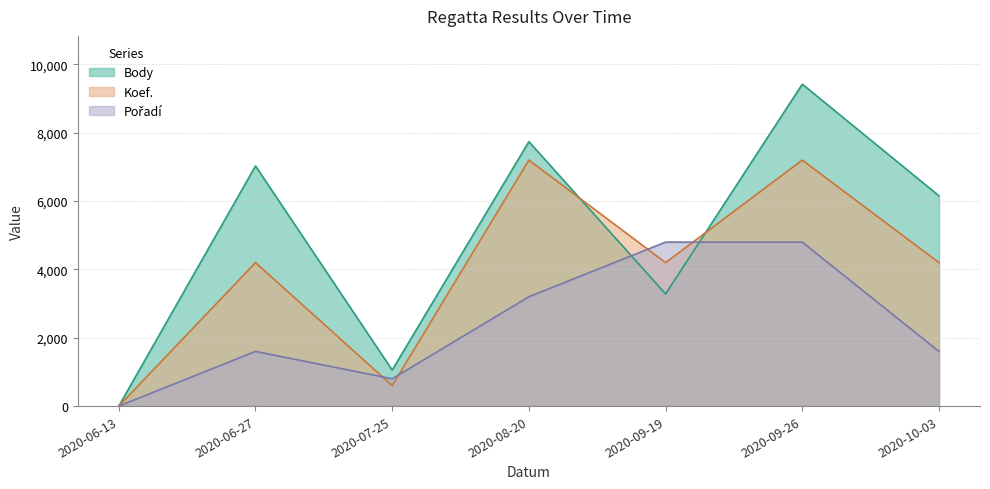

Which label corresponds to the largest value in the chart?

2020-09-26